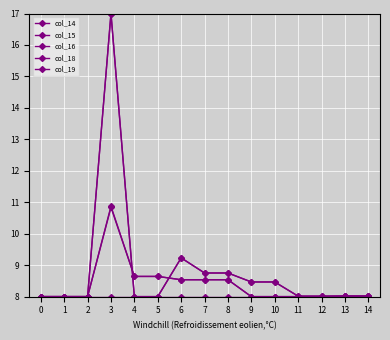

What value does the col_15 series have at 11?

8.0